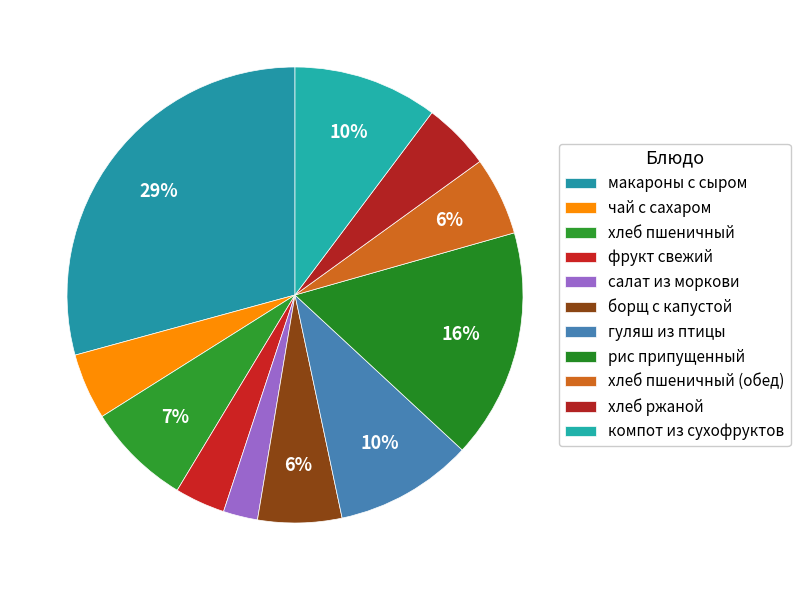

To the nearest percent, what is the difference between the largest and smallest slice percentages?

27%